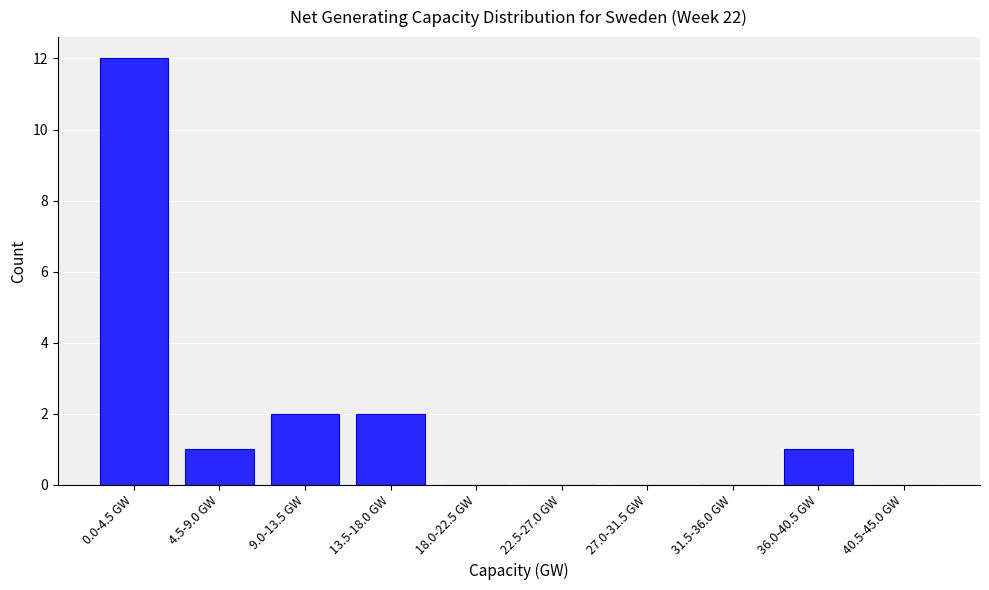

Reading left to right, extract all data points from this chart.

0.0-4.5 GW=12	4.5-9.0 GW=1	9.0-13.5 GW=2	13.5-18.0 GW=2	18.0-22.5 GW=0	22.5-27.0 GW=0	27.0-31.5 GW=0	31.5-36.0 GW=0	36.0-40.5 GW=1	40.5-45.0 GW=0